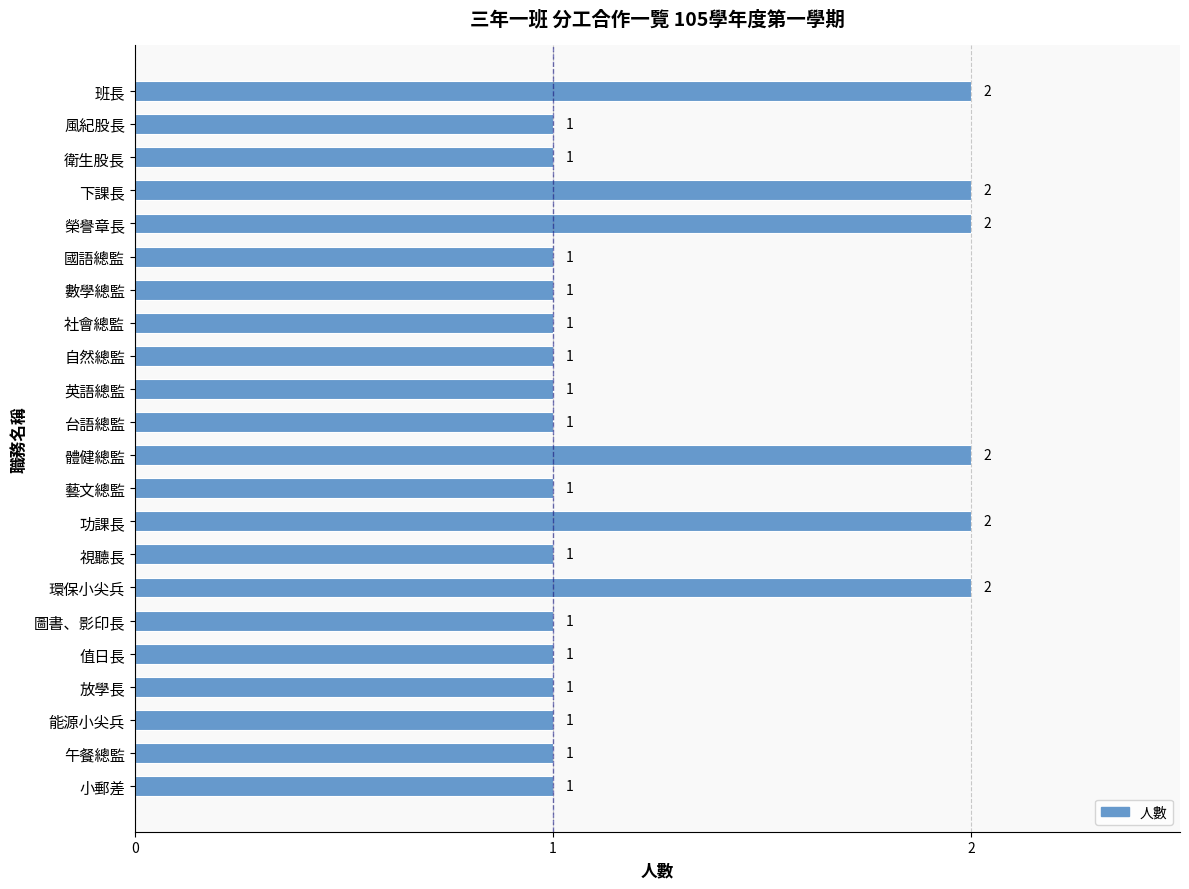

The value at 班長 is 2. True or false?

True